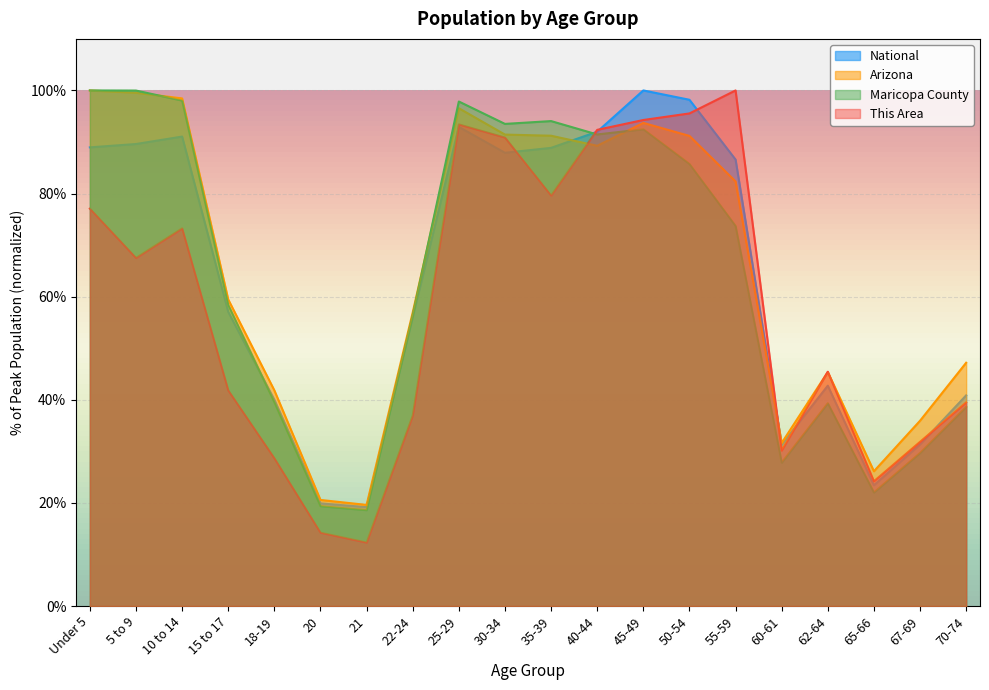

In This Area, how many points are lower than both neighbors (excluding endpoints)?

5